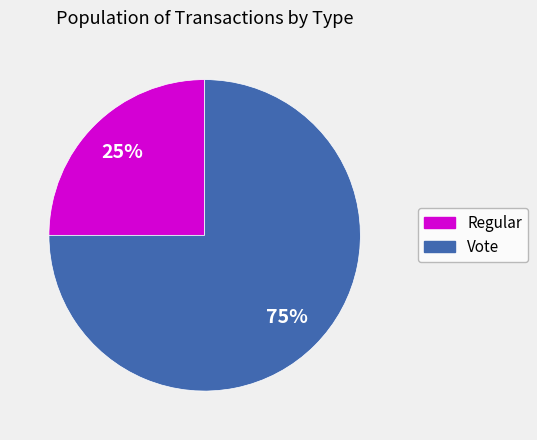

Which has a higher value, Regular or Vote?

Vote